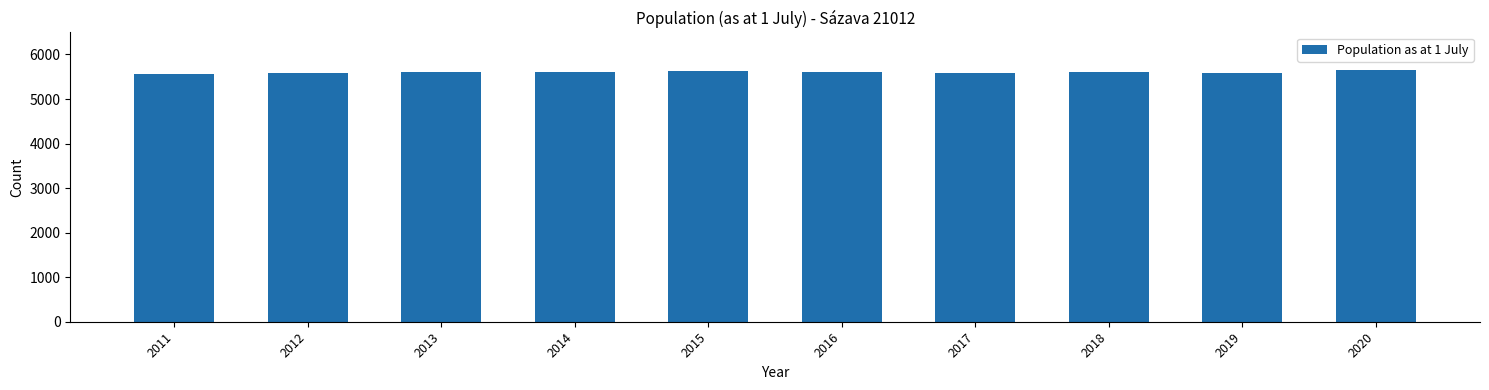

What is the value of the 5th bar from the left?

5619